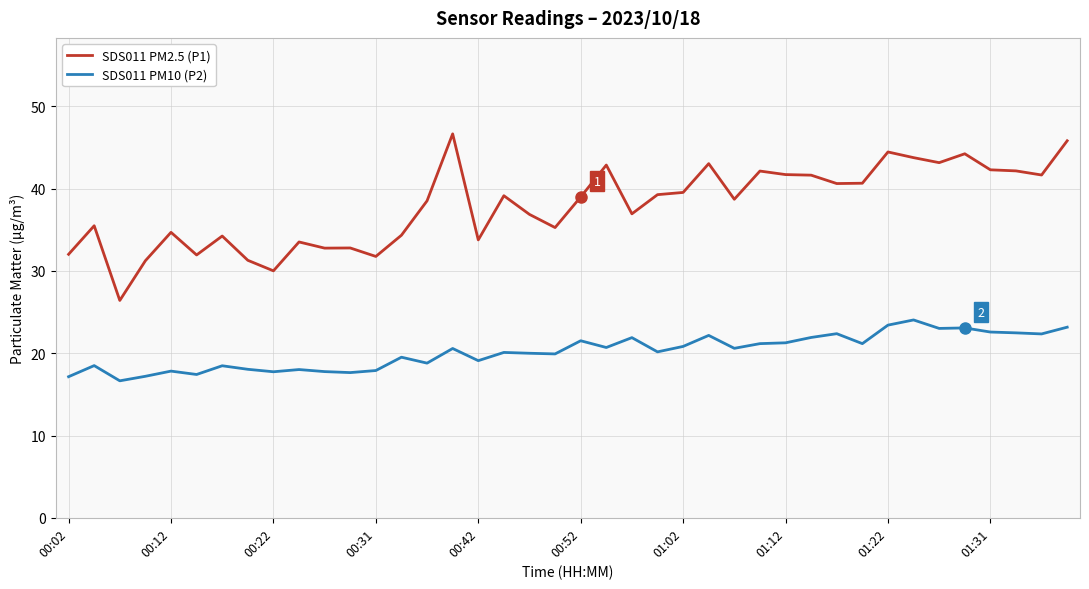

Which series has the largest total across all categories?

SDS011 PM2.5 (P1)